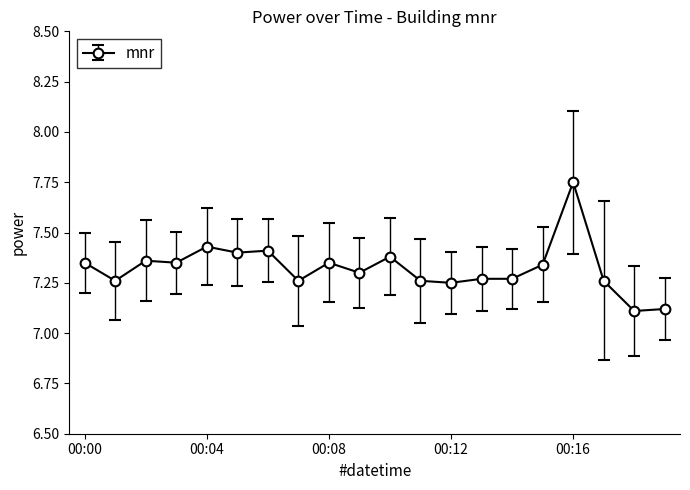

How many values are between 7 and 8?

20